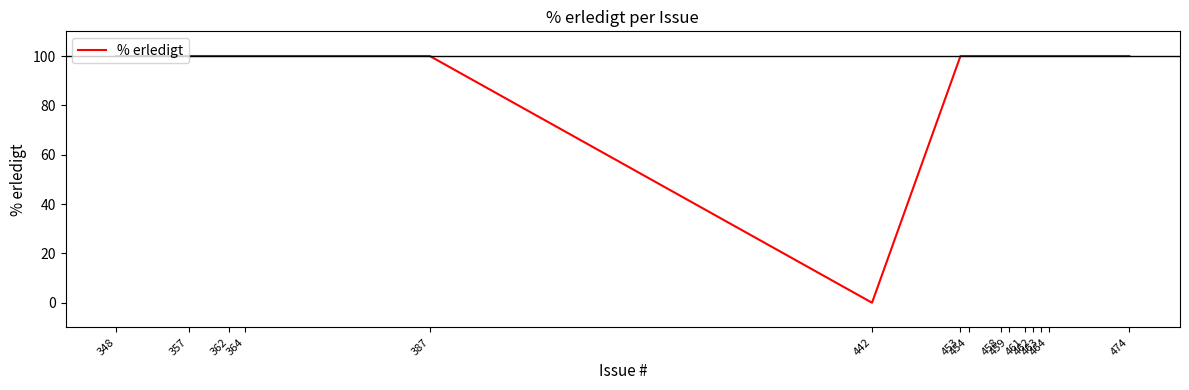

What is the difference between the maximum and minimum values?

100